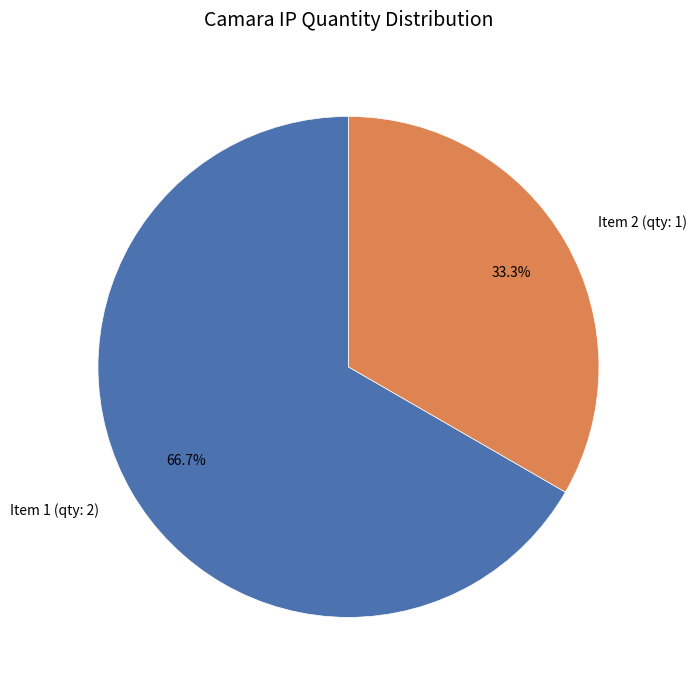

Does Item 2 (qty: 1) represent more than half of the total?

No